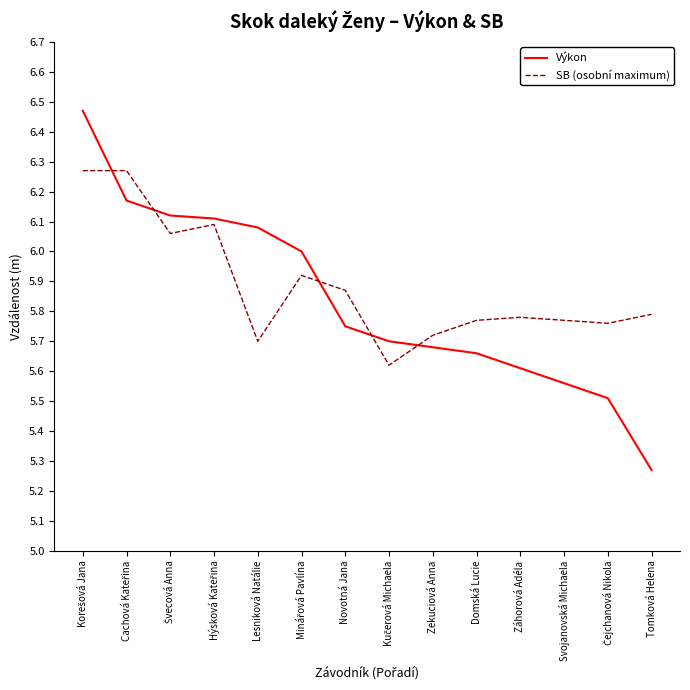

What position from the right is Lesniková Natálie?

10